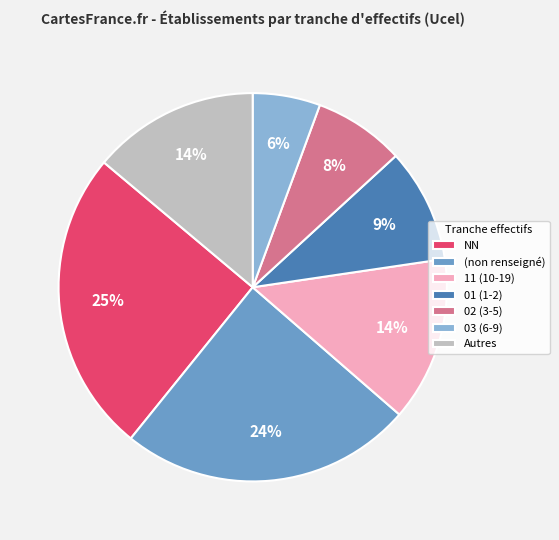

To the nearest percent, what is the combined percentage of NN and Autres?

39%